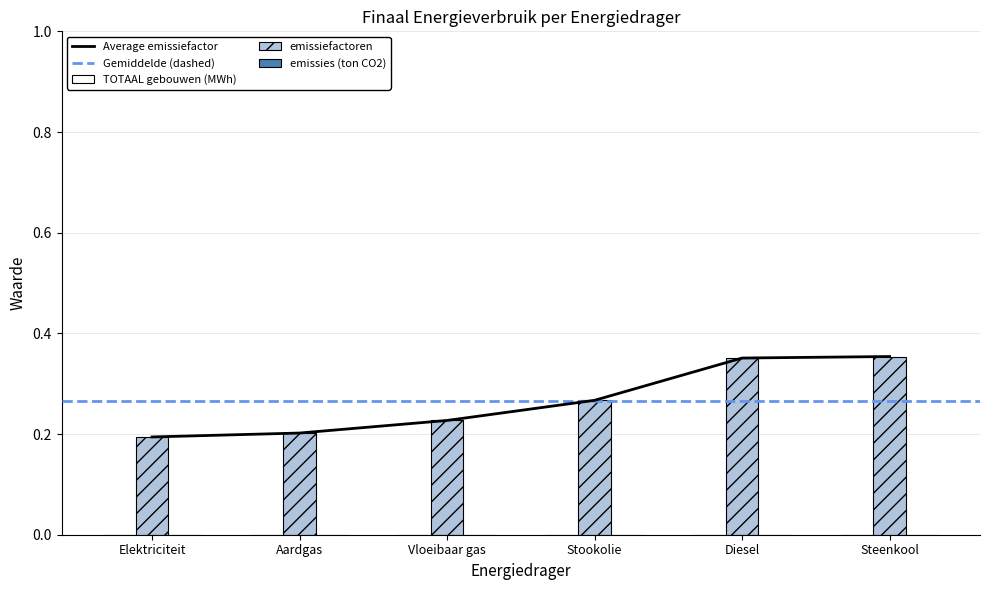

Are the bars horizontal?

No